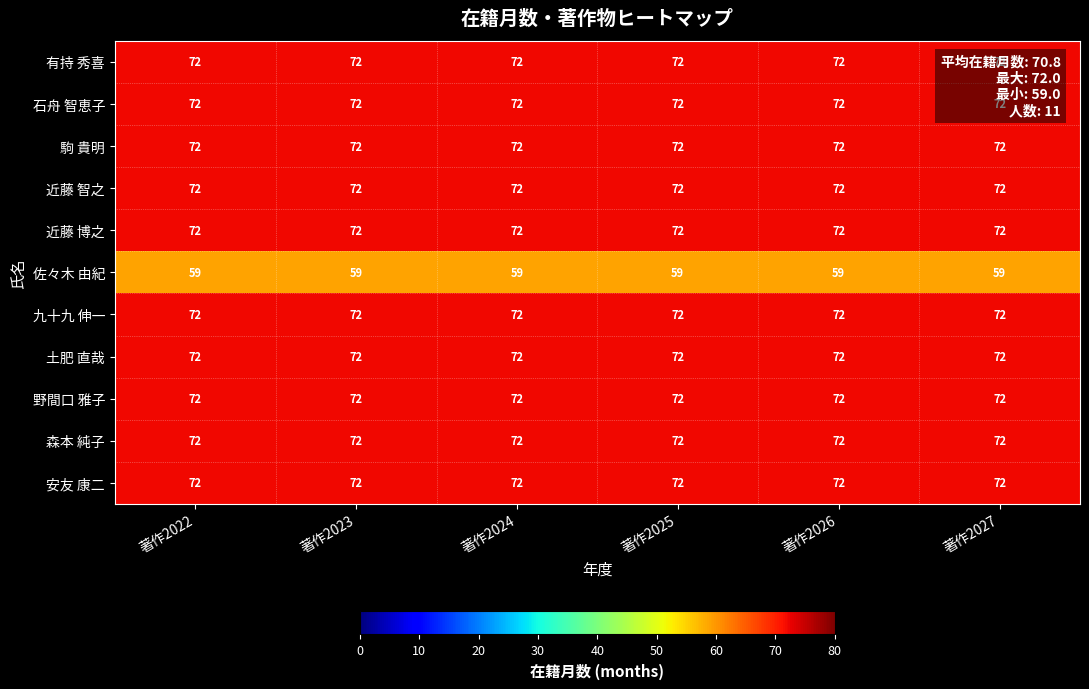

Is it true that 駒 貴明 equals 72 at 著作2025?

True